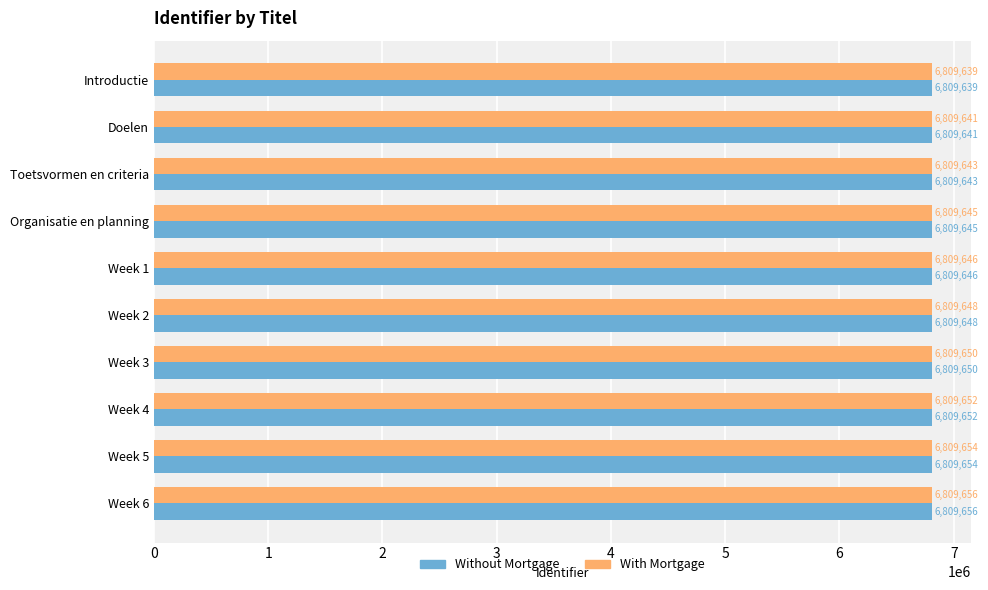

Is it true that Without Mortgage equals 4320527 at Toetsvormen en criteria?

False